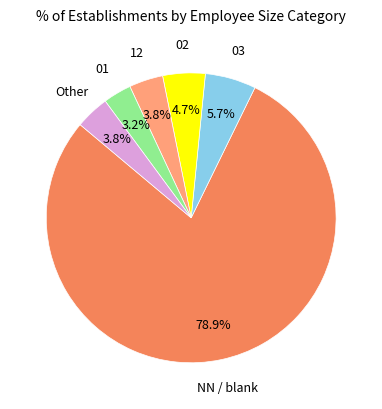

What is the ratio of the value at 03 to the value at 12?

1.5